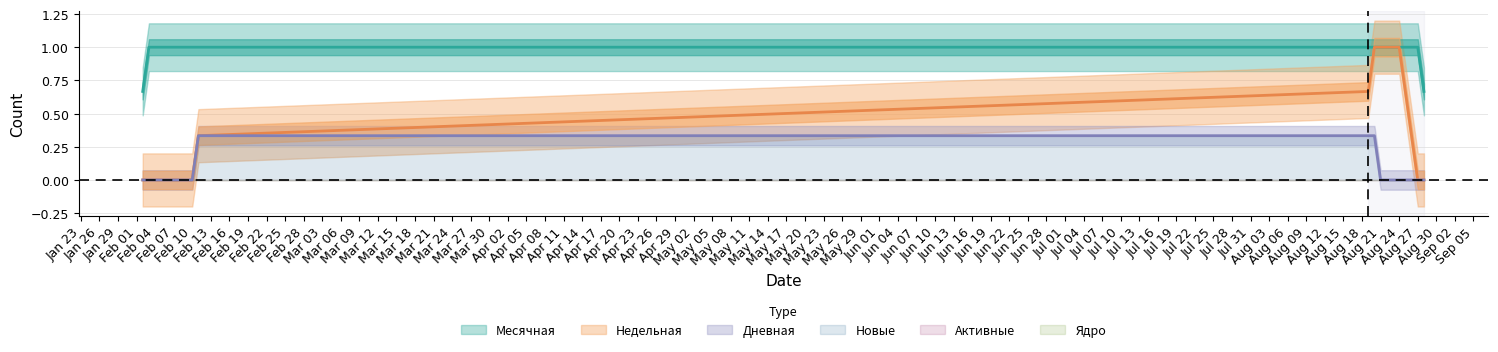

At which category is the sum across all series the highest?

2017-08-19